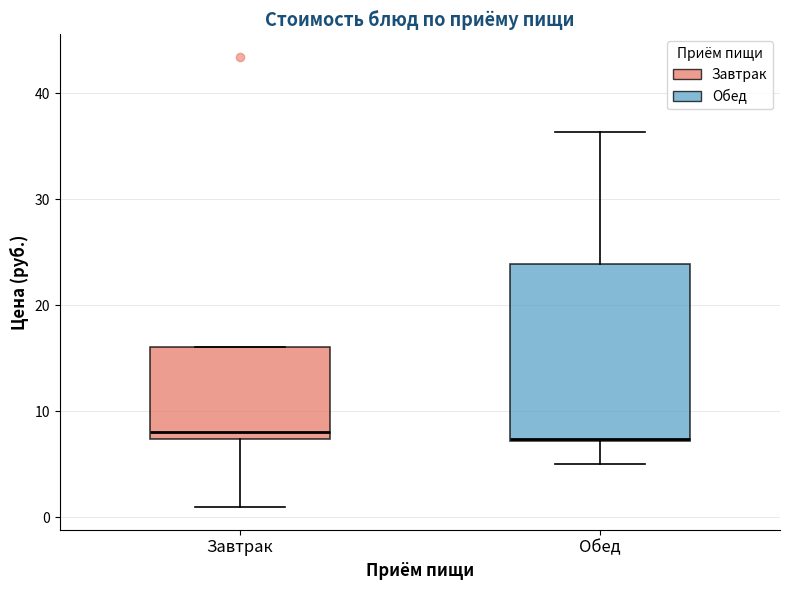

Reading left to right, transcribe this box plot: for each box, give where its median line is, the range the box spans, and where its two whiskers end, as read against the y-axis. The values are not printed on the chart, so give them approximately, as read against the axis.

Завтрак: median 8, box 7 to 16, whiskers 1 to 16
Обед: median 7, box 7 to 24, whiskers 5 to 36